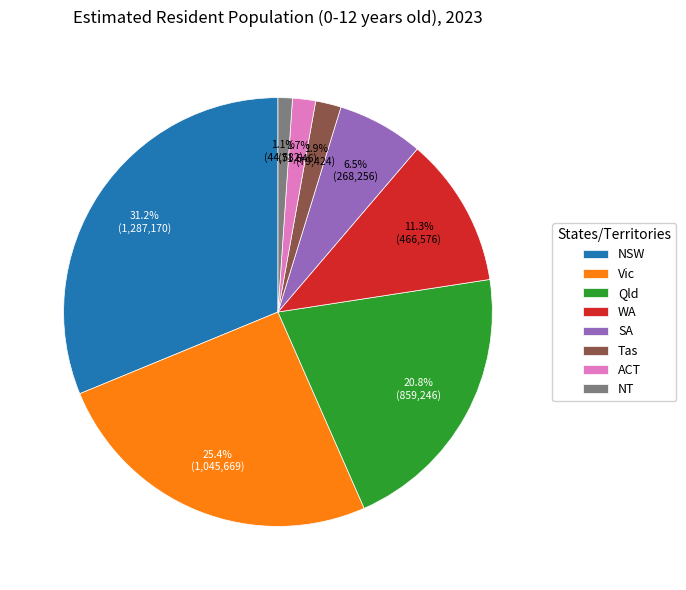

What is the largest slice in the pie chart?

NSW